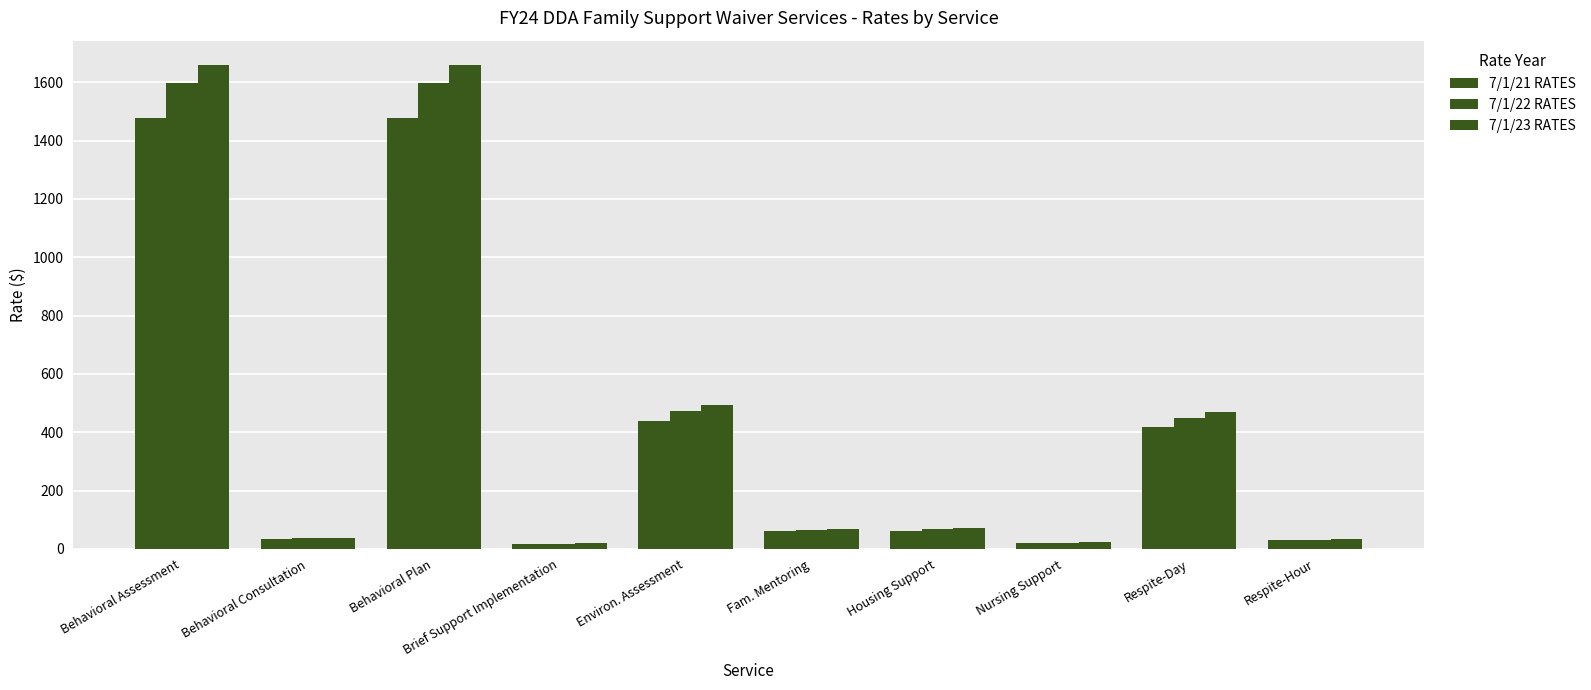

The 7/1/23 RATES series shows 468.4 at Respite-Day. True or false?

True